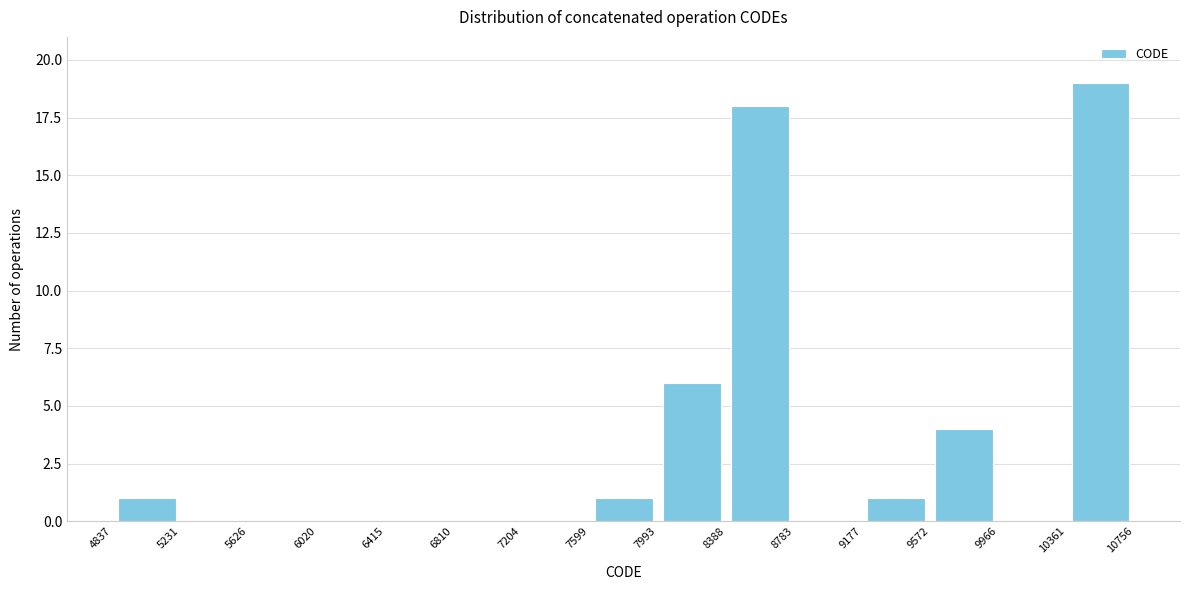

Which range on the x-axis has the tallest bar?

10361 to 10756